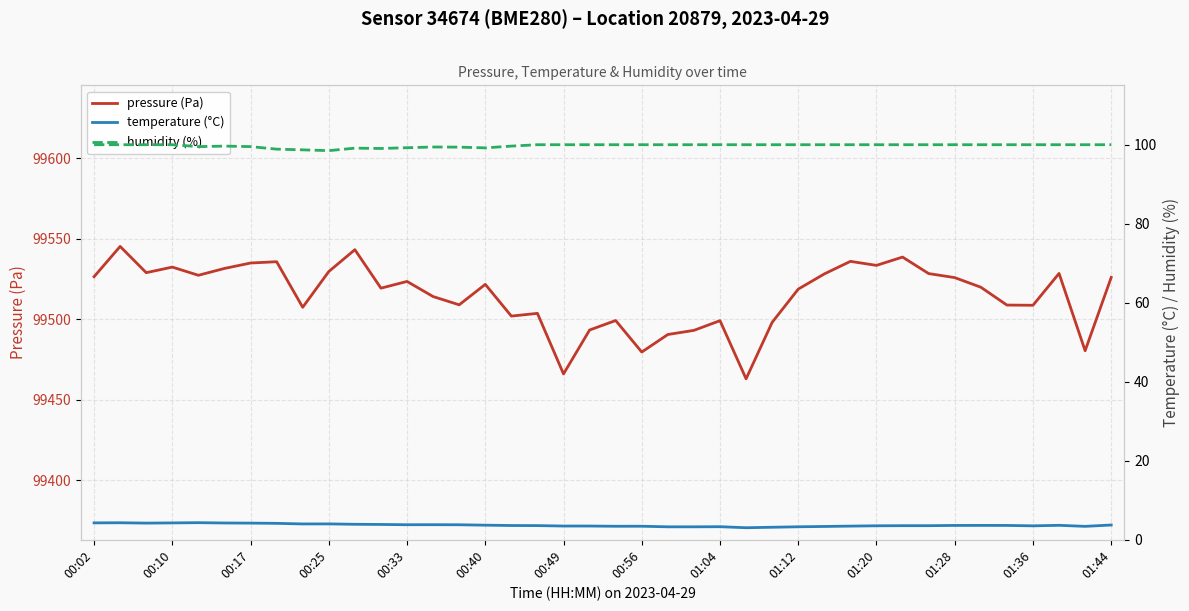

Is this an area chart (filled region under the line)?

No